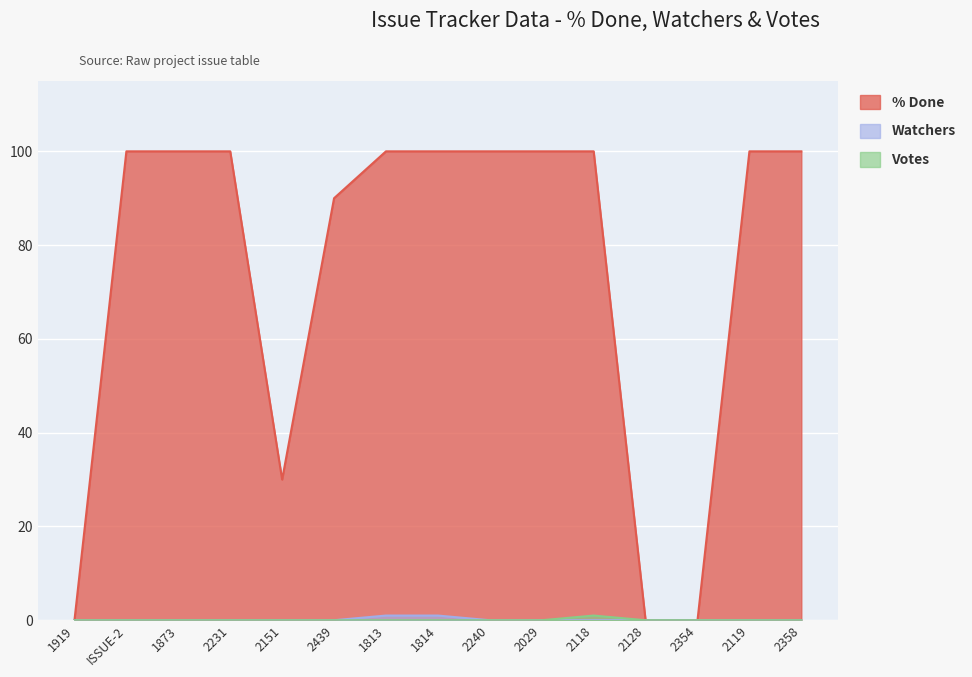

True or false: Watchers and Votes cross at least once.

False